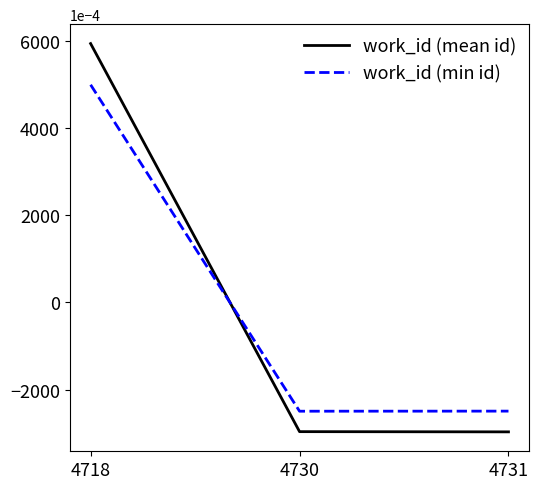

What is the minimum value shown in the chart?

-0.3